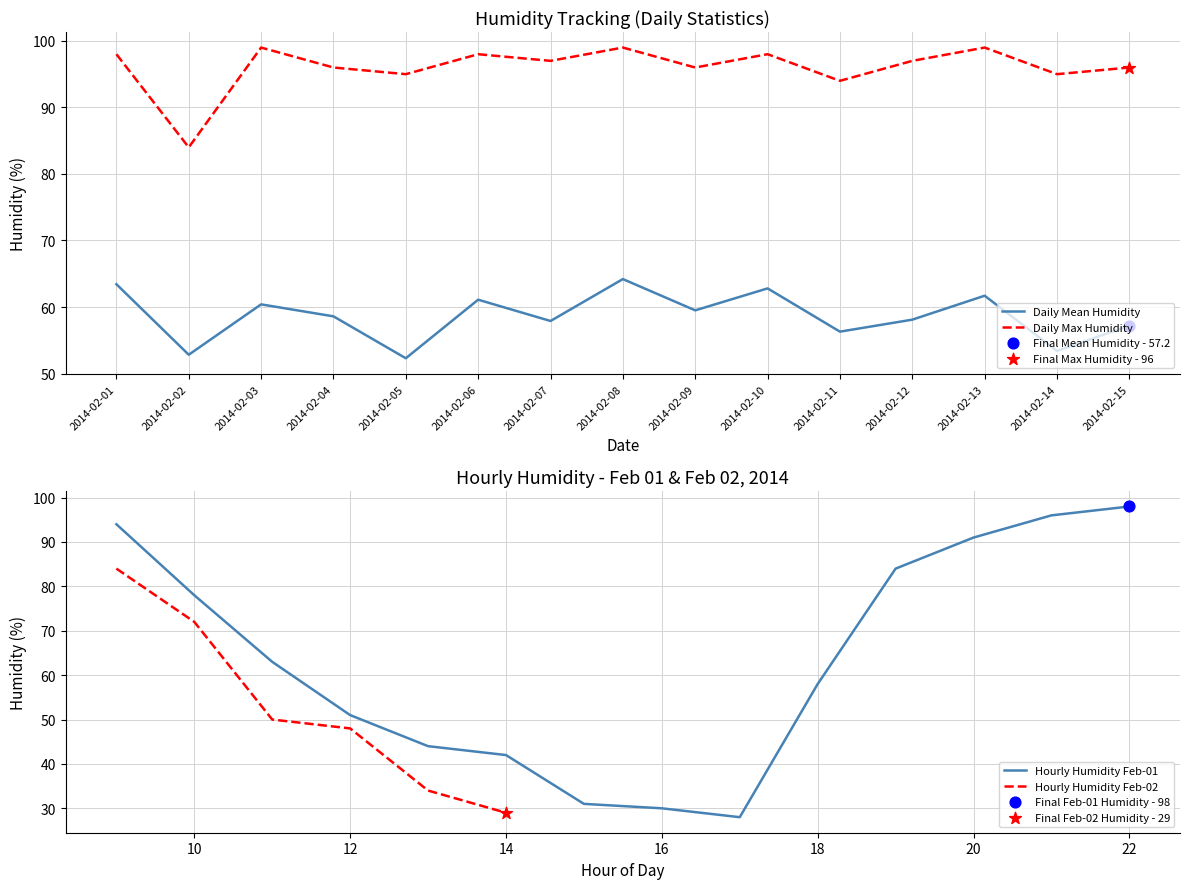

At how many categories does at least one series exceed 66?

15